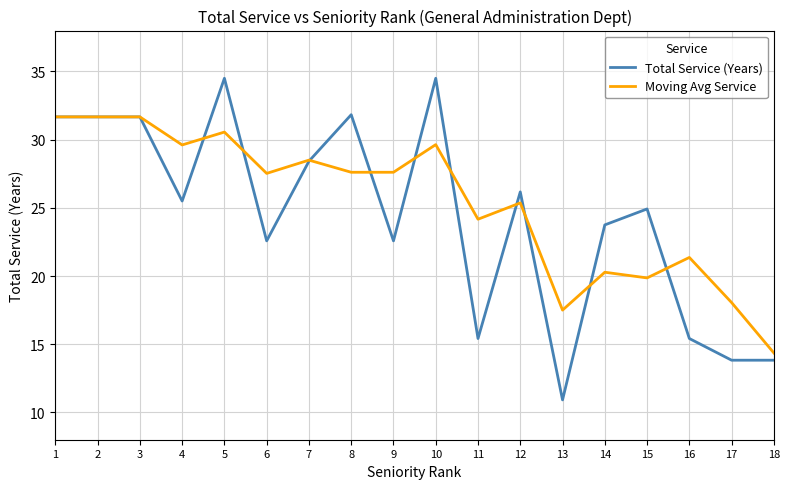

What is the greatest value displayed?

34.5